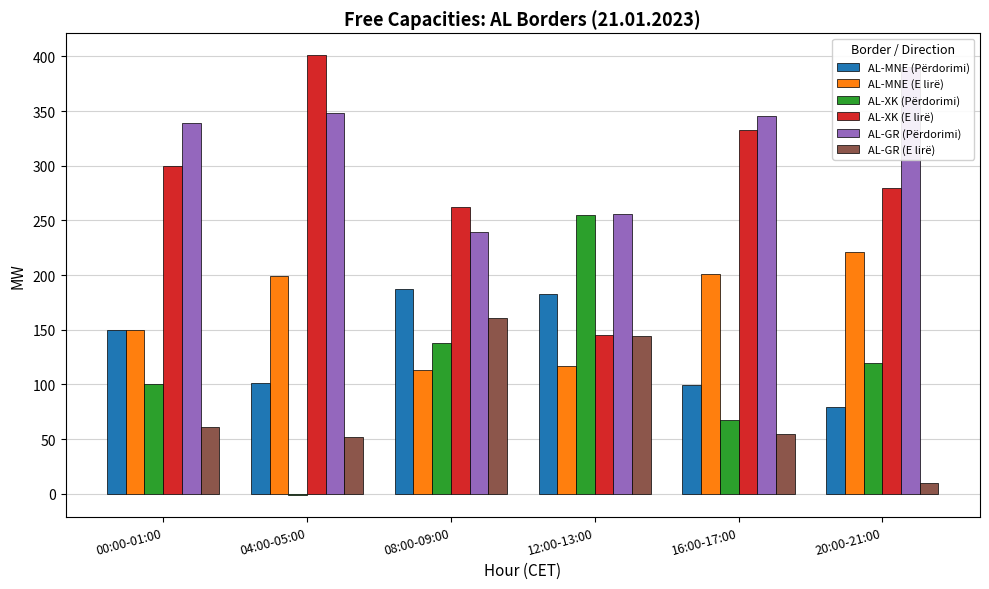

What is the sum of all AL-MNE (E lirë) values?

1001